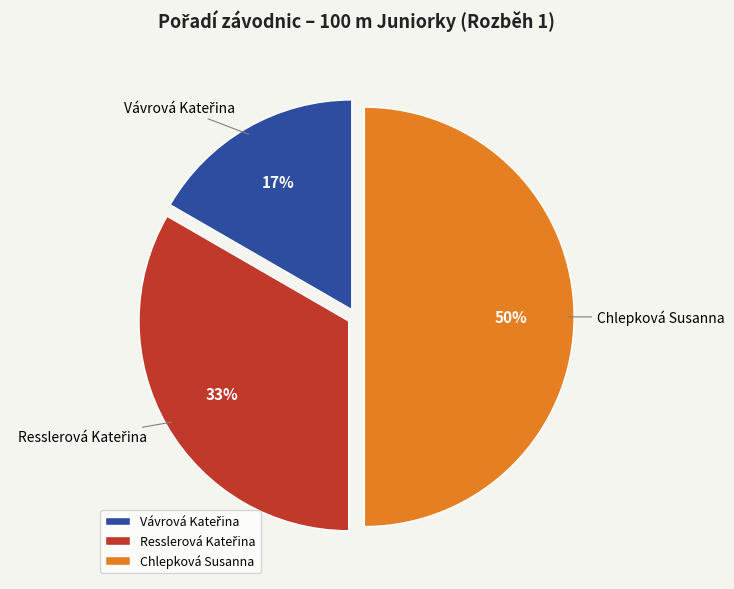

Count the number of slices in the pie.

3